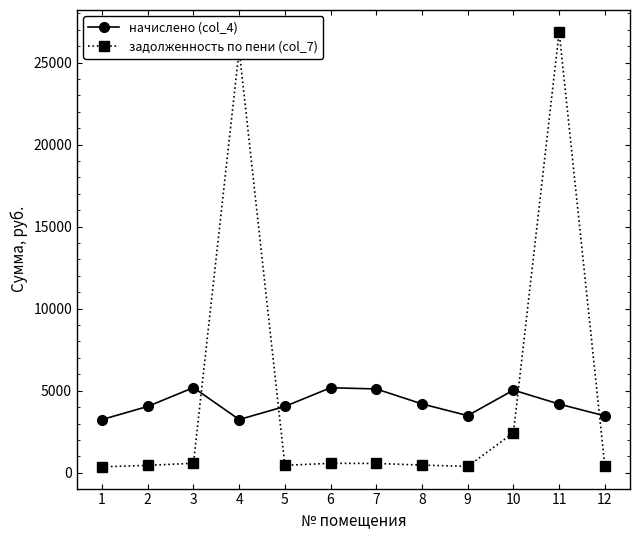

Where is the first local minimum for начислено (col_4)?

4